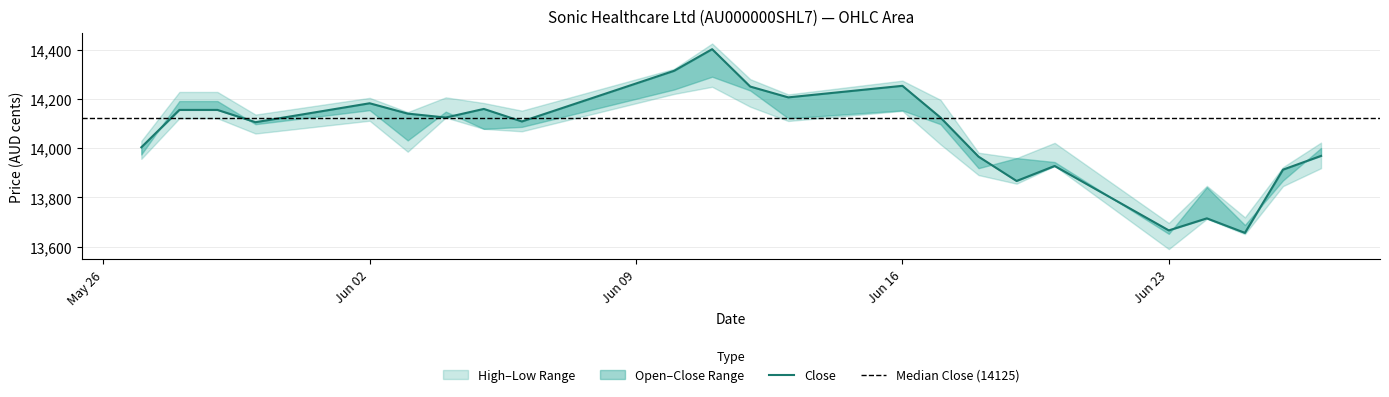

Reading left to right, transcribe all the data shown in this chart.

Open: 0=13975	1=14192	2=14192	3=14098	4=14155	5=14032	6=14149	7=14079	8=14087	9=14239	10=14291	11=14235	12=14122	13=14154	14=14098	15=13919	16=13960	17=13944	18=13652	19=13842	20=13688	21=13869	22=14001
High: 0=14030	1=14229	2=14229	3=14137	4=14205	5=14147	6=14207	7=14184	8=14153	9=14323	10=14426	11=14281	12=14219	13=14275	14=14197	15=13982	16=13960	17=14022	18=13696	19=13847	20=13719	21=13923	22=14023
Low: 0=13957	1=14122	2=14122	3=14060	4=14112	5=13986	6=14125	7=14079	8=14069	9=14221	10=14250	11=14169	12=14111	13=14152	14=14016	15=13891	16=13856	17=13928	18=13590	19=13713	20=13651	21=13846	22=13919
Close: 0=14004	1=14156	2=14156	3=14106	4=14183	5=14141	6=14125	7=14160	8=14109	9=14315	10=14403	11=14251	12=14207	13=14254	14=14125	15=13966	16=13867	17=13928	18=13666	19=13715	20=13656	21=13913	22=13969